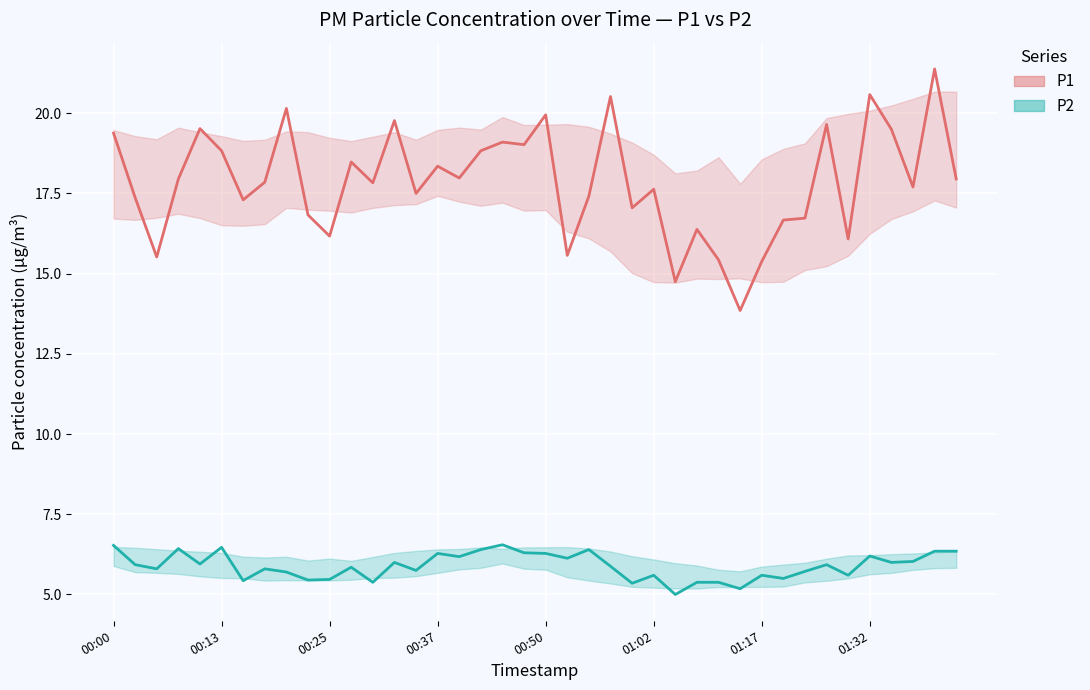

Is it true that P2 equals 2.6 at 38?

False